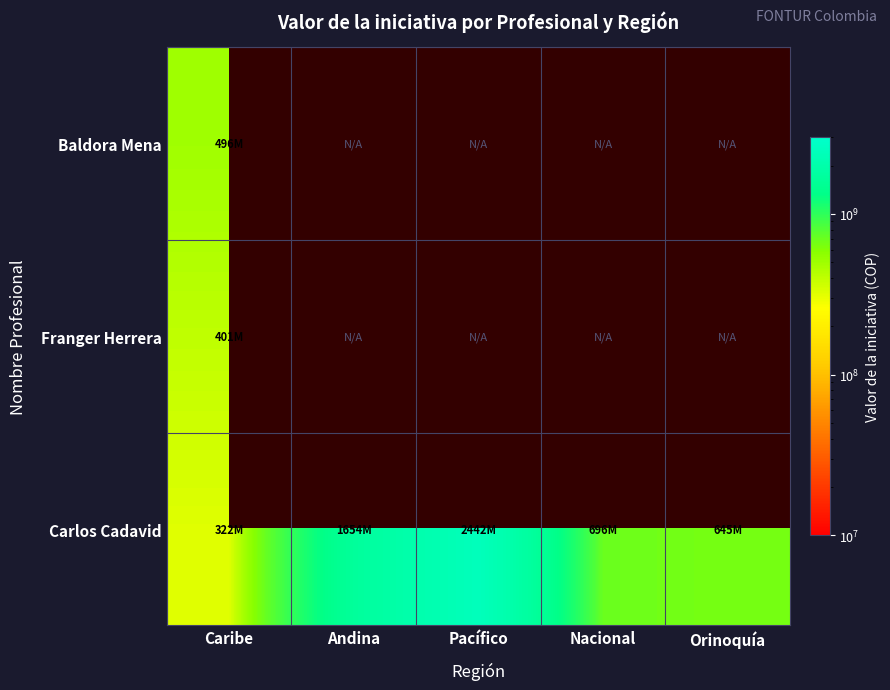

The Carlos Cadavid series shows 3234673651.6 at Pacífico. True or false?

False